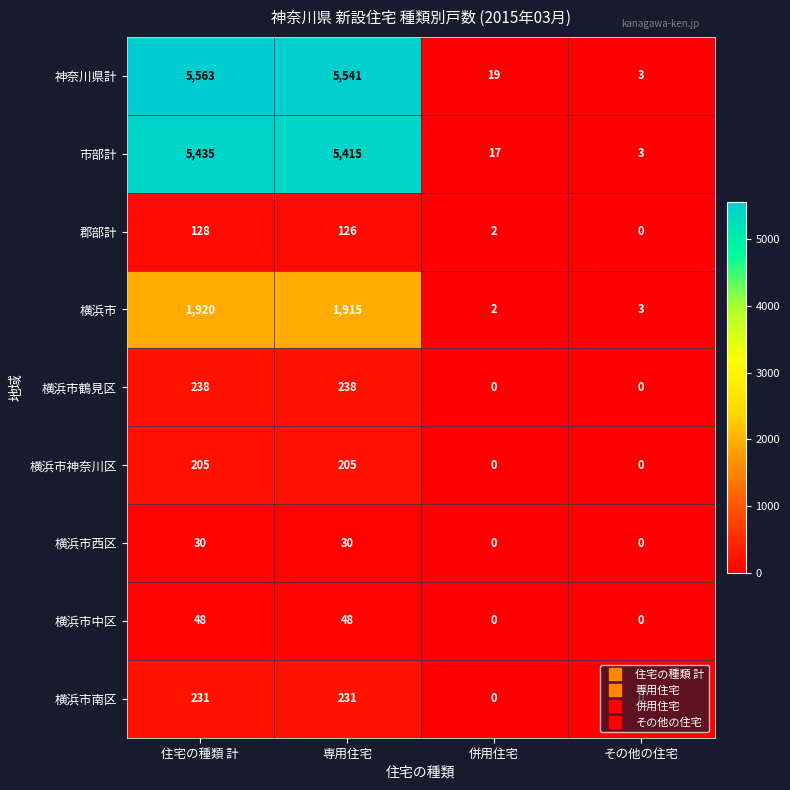

What value does the 市部計 series have at 住宅の種類 計, to the nearest 100?

5400